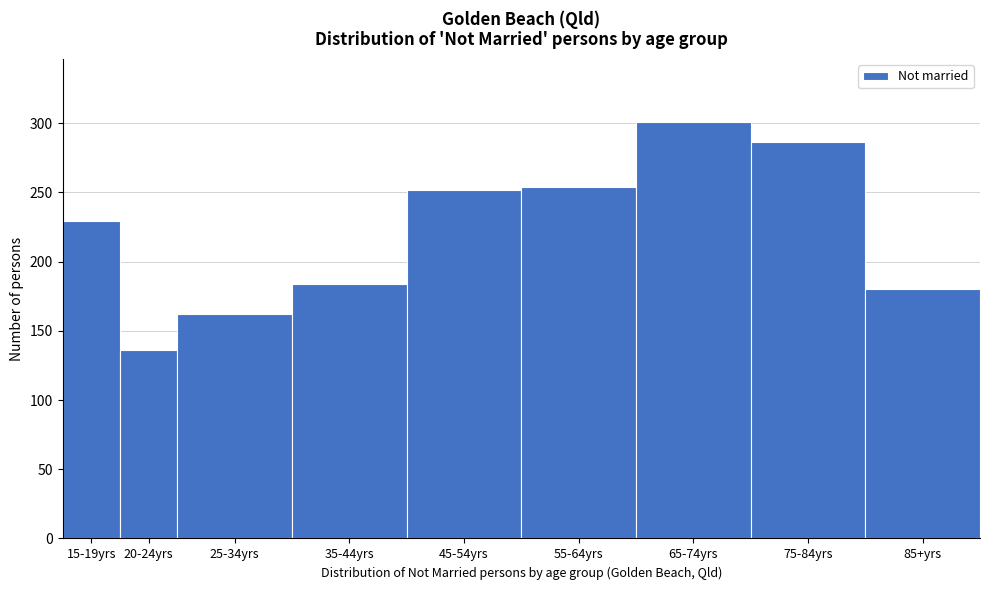

Reading left to right, transcribe all the data shown in this chart.

229	136	162	184	252	254	301	286	180